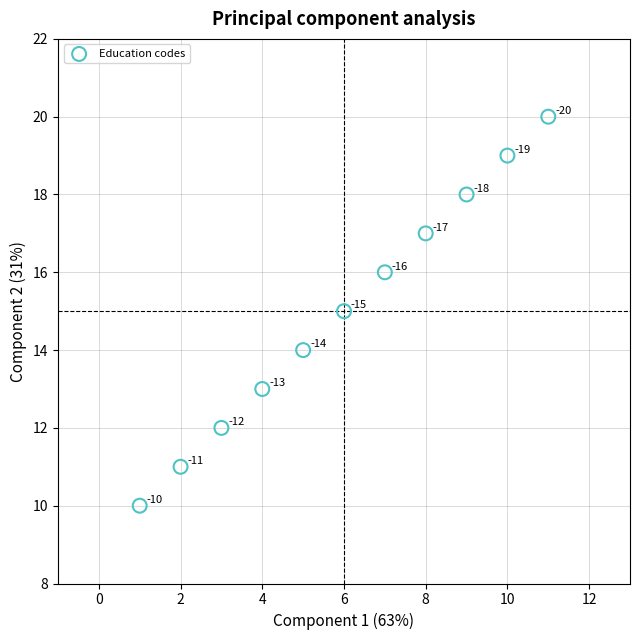

What Y value in the scatter plot is closest to 15?

15